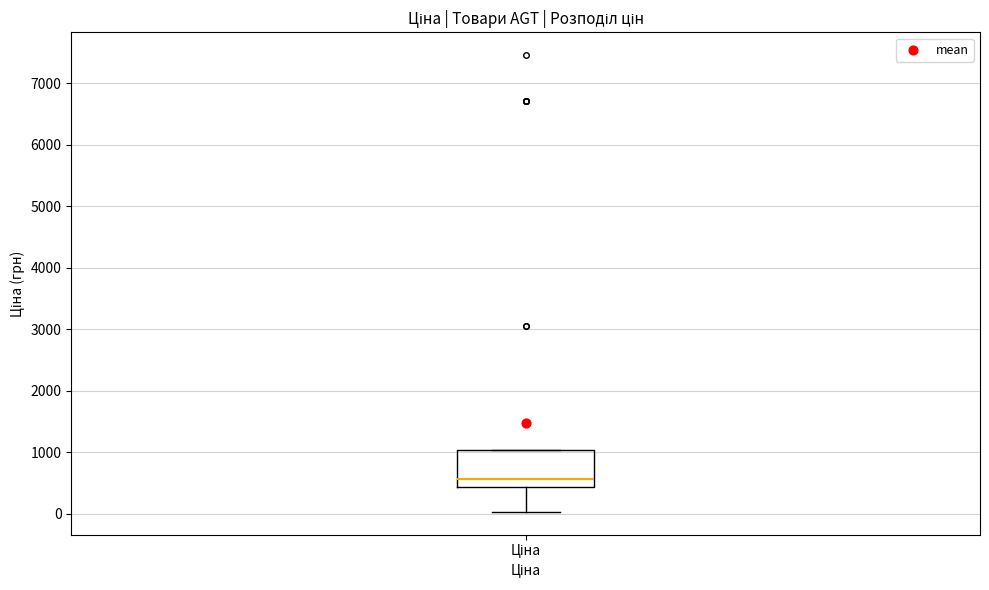

Transcribe this box plot: give where the median line is, the range the box spans, and where the two whiskers end, as read against the y-axis. The values are not printed on the chart, so give them approximately, as read against the axis.

median 600, box 400 to 1000, whiskers 0 to 1000